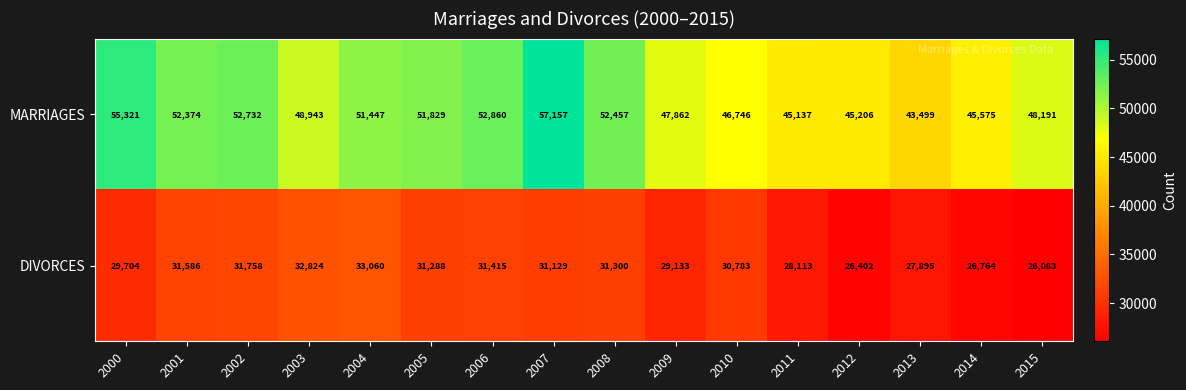

The value of DIVORCES at 2013 is 47835. True or false?

False